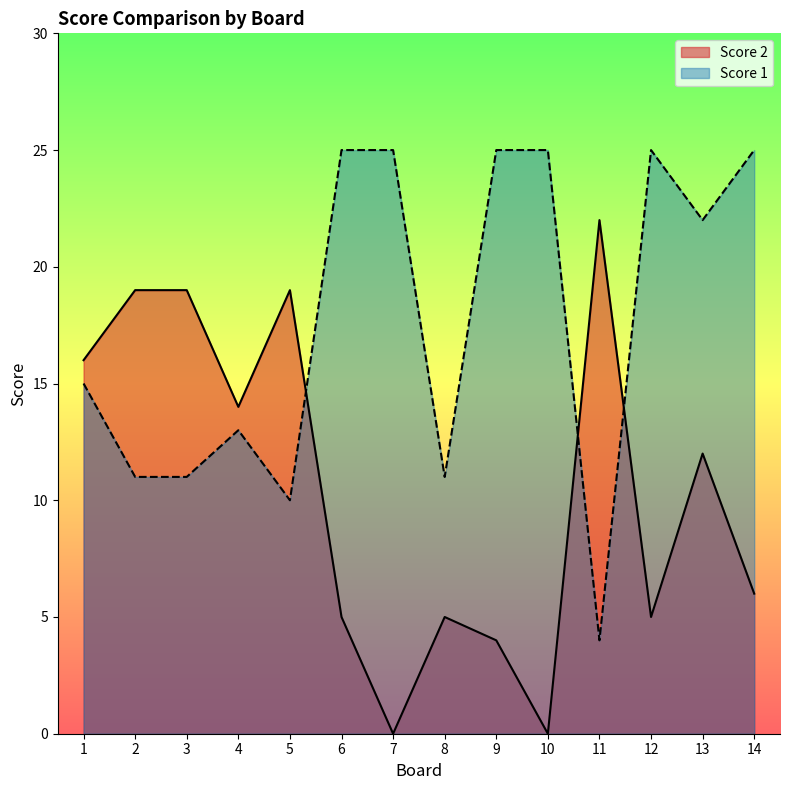

At which label does Score 1 first exceed 22?

6